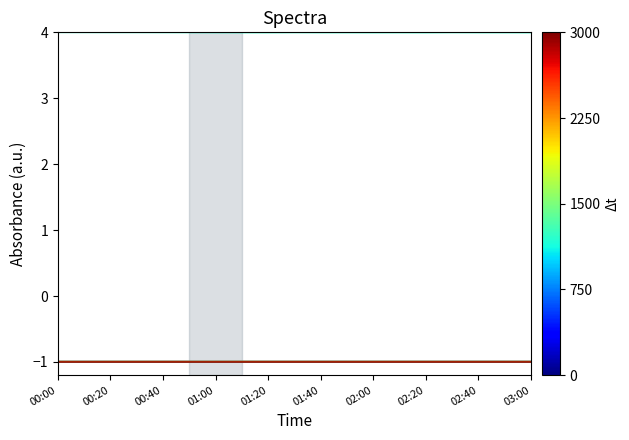

Is this an area chart (filled region under the line)?

No